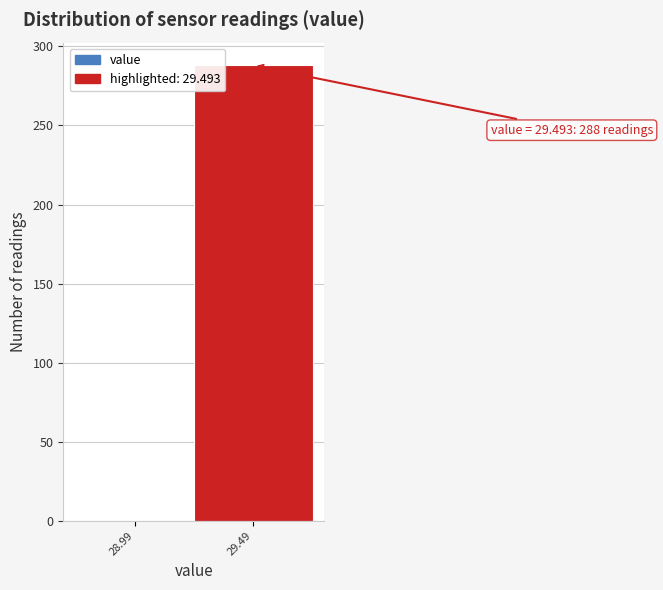

Reading right to left, list all the values displayed in this chart.

29.49=288	28.99=0